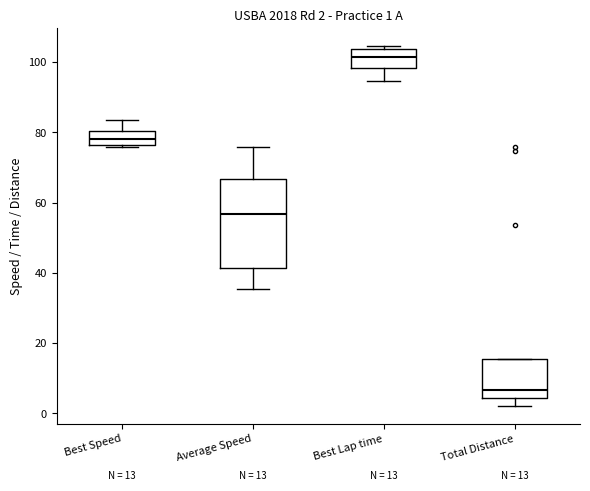

Which box has the lowest median line?

Total Distance